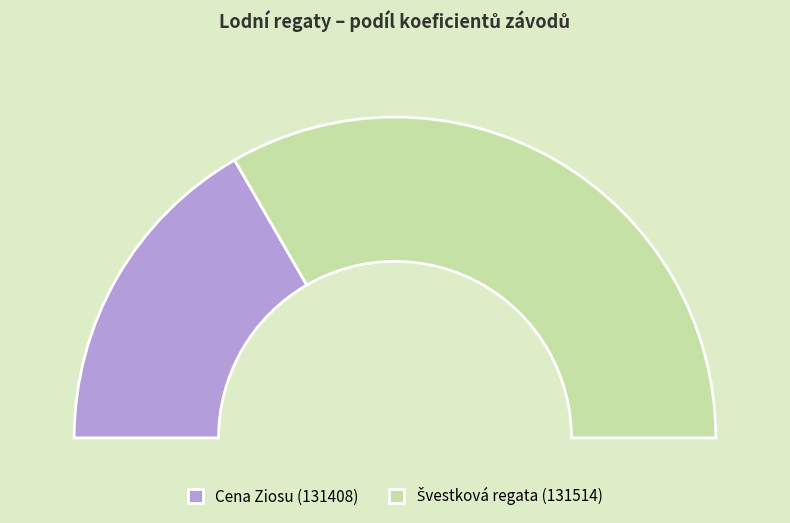

What is the ratio of the value at 131514 to the value at 131408?

2.0